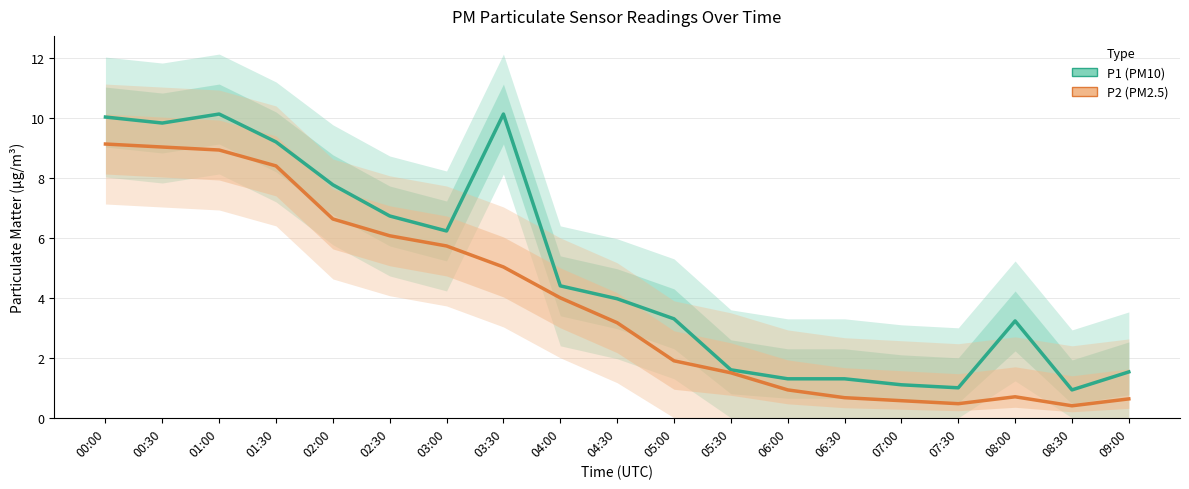

True or false: P2 and P1 cross at least once.

False